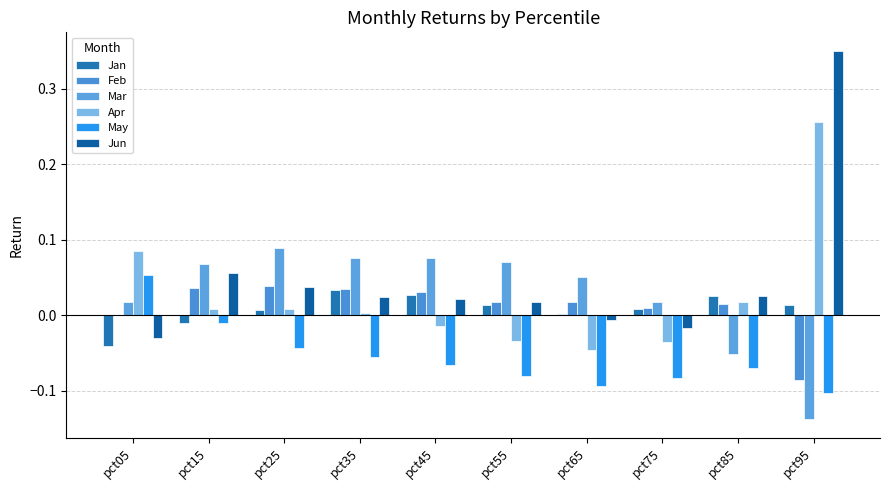

Which category has the highest value in the May series?

pct05